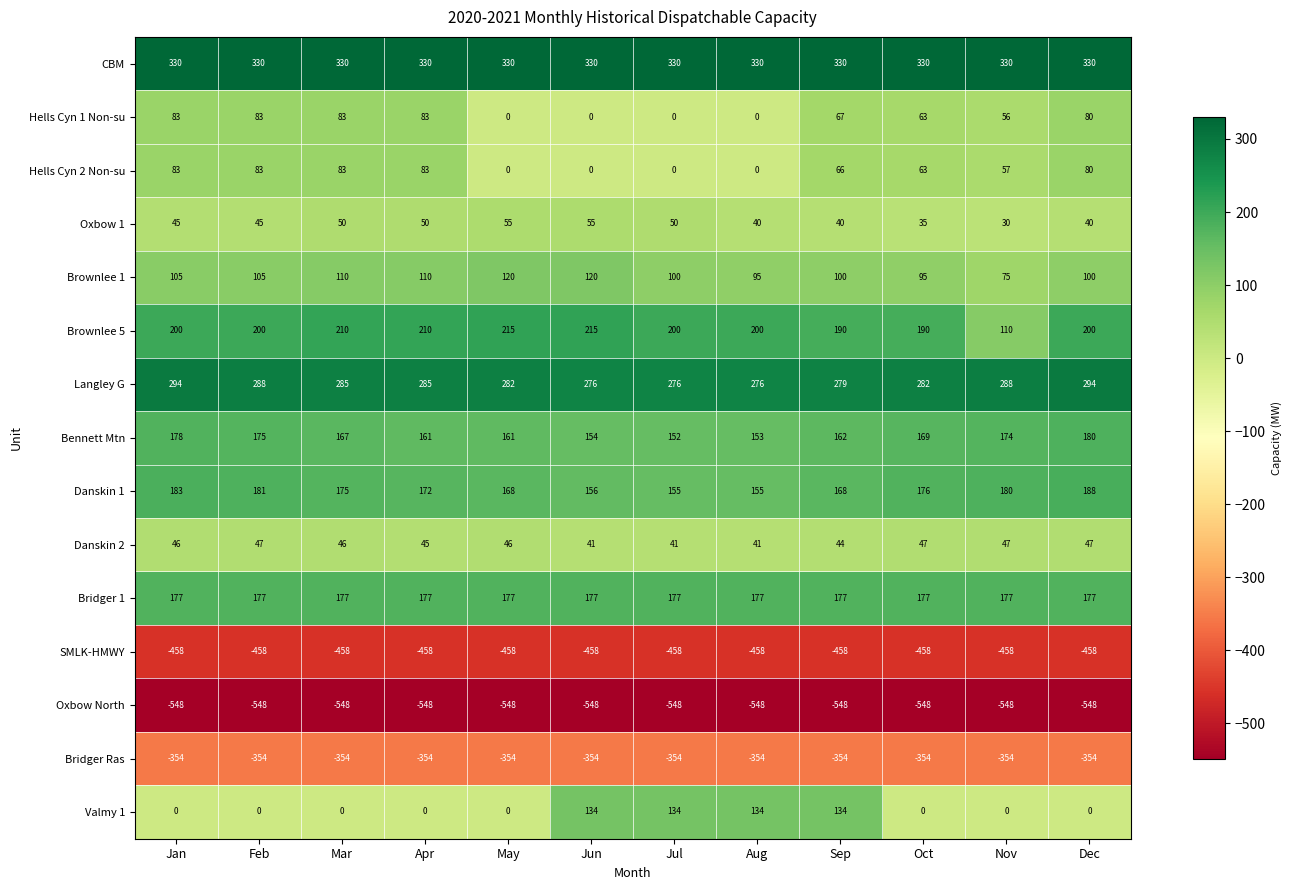

What is the difference between the Oxbow 1 values at Apr and Jun?

5